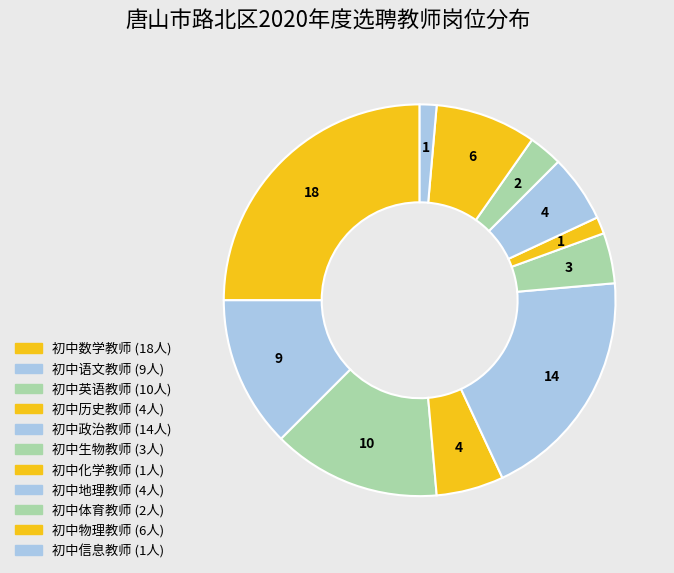

How many segments does this pie chart have?

11